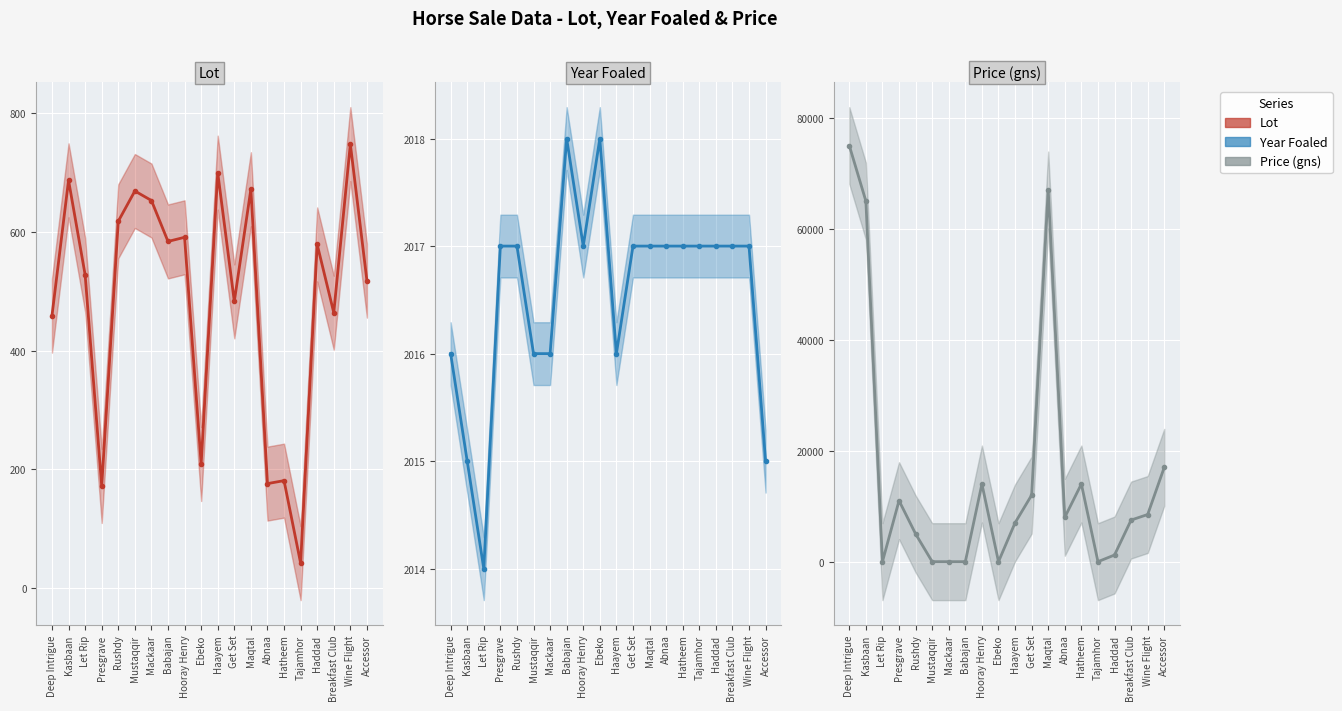

What is the label of the 8th point from the left?

Babajan